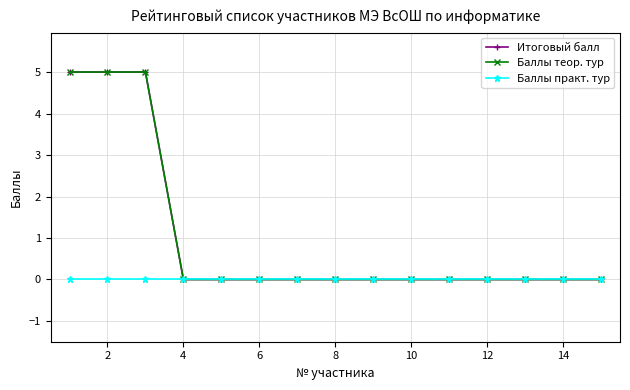

Is this an area chart (filled region under the line)?

No